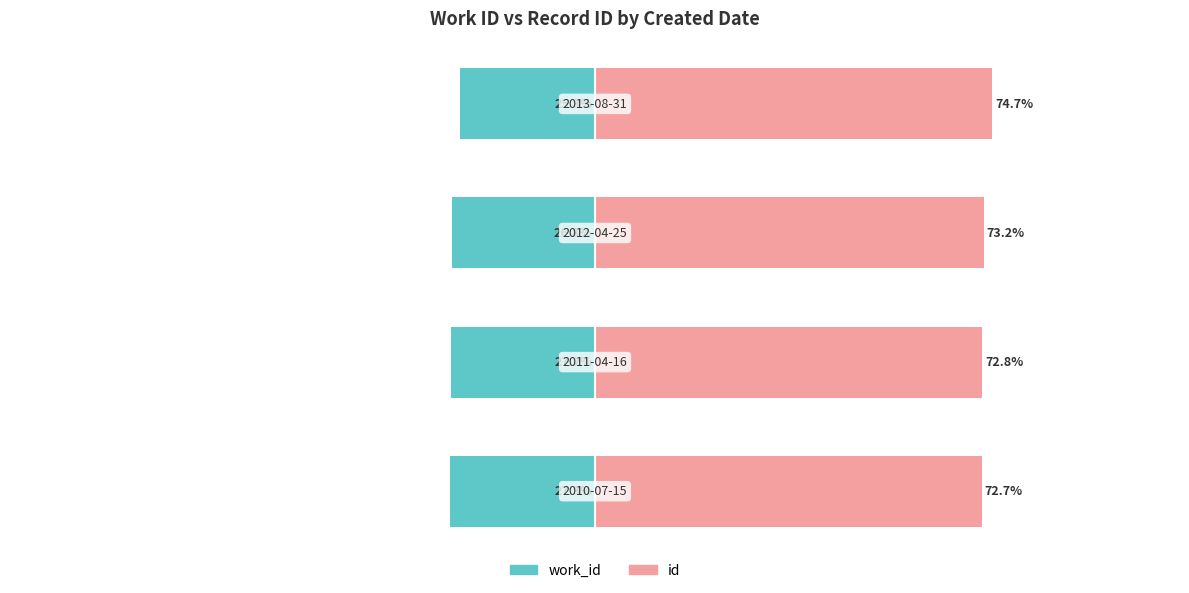

Reading left to right, what are all the values shown in this chart?

work_id: 0=-27.3	1=-27.2	2=-26.8	3=-25.3
id: 0=72.7	1=72.8	2=73.2	3=74.7